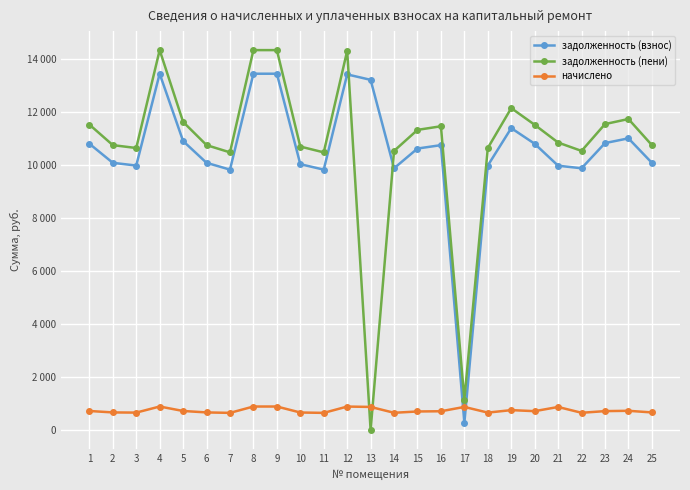

Which series has the largest total across all categories?

задолженность (пени)